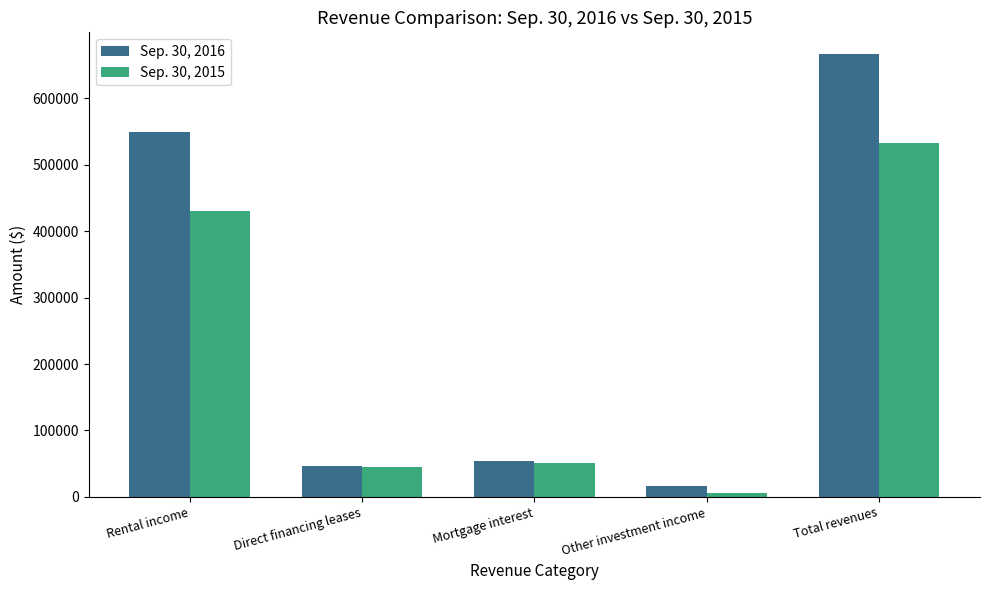

What is the difference between the maximum and minimum values in the Sep. 30, 2016 series?

649541